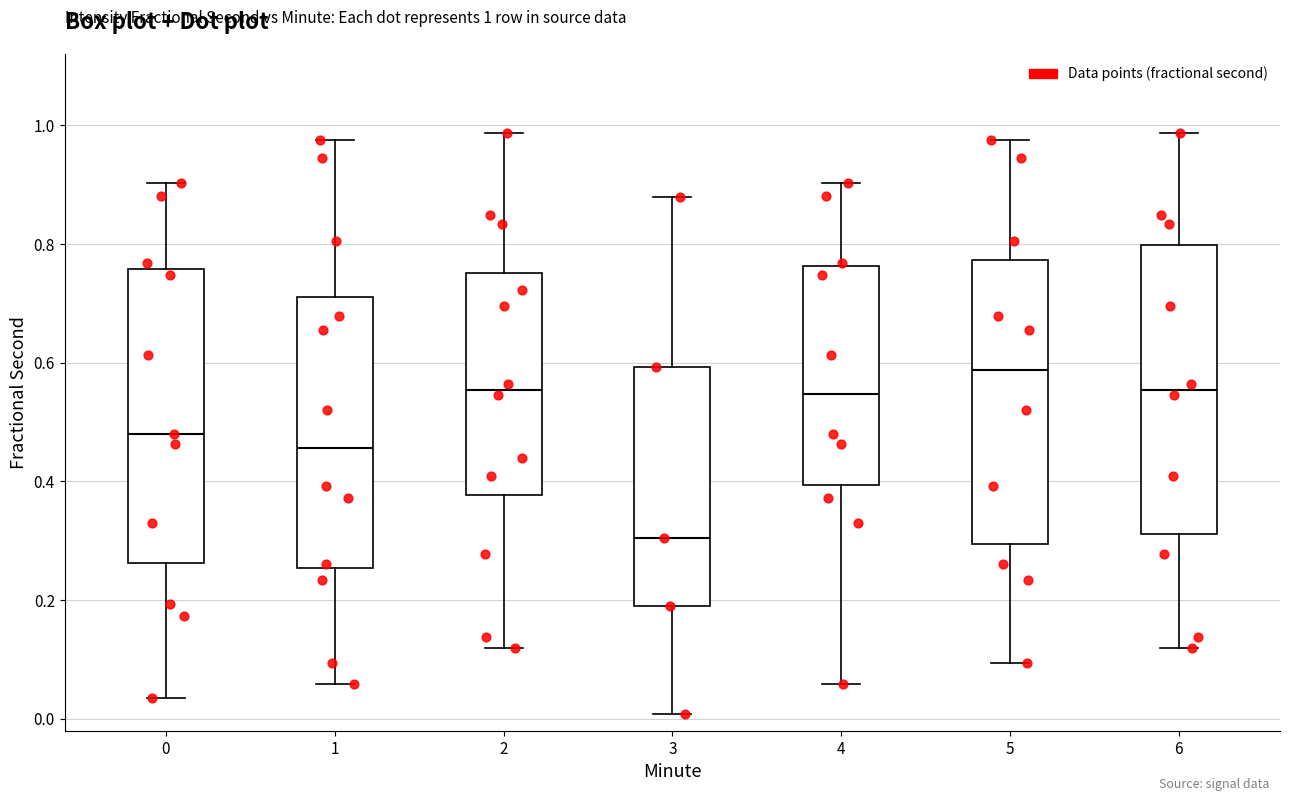

Which box has the highest median line?

5